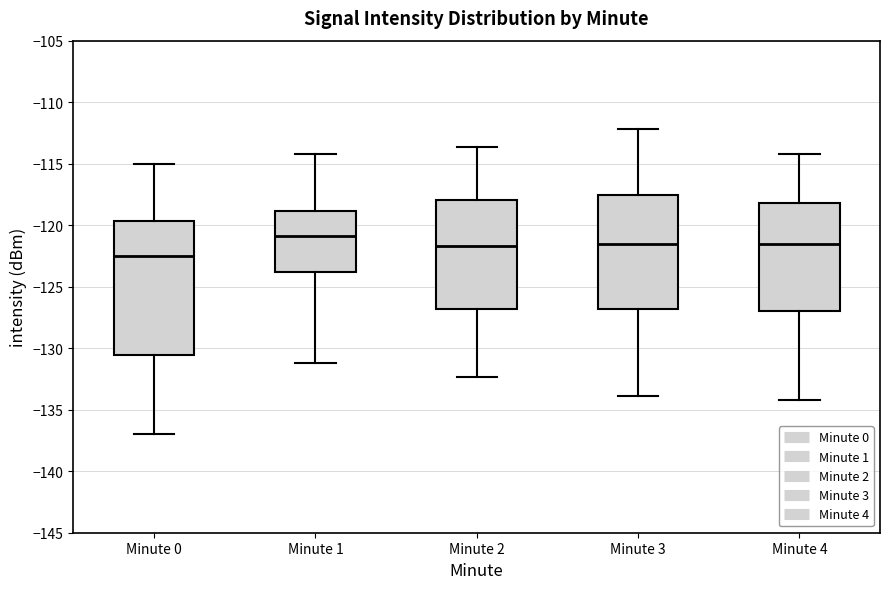

Comparing the boxes themselves (not the whiskers), which one is the tallest?

Minute 0